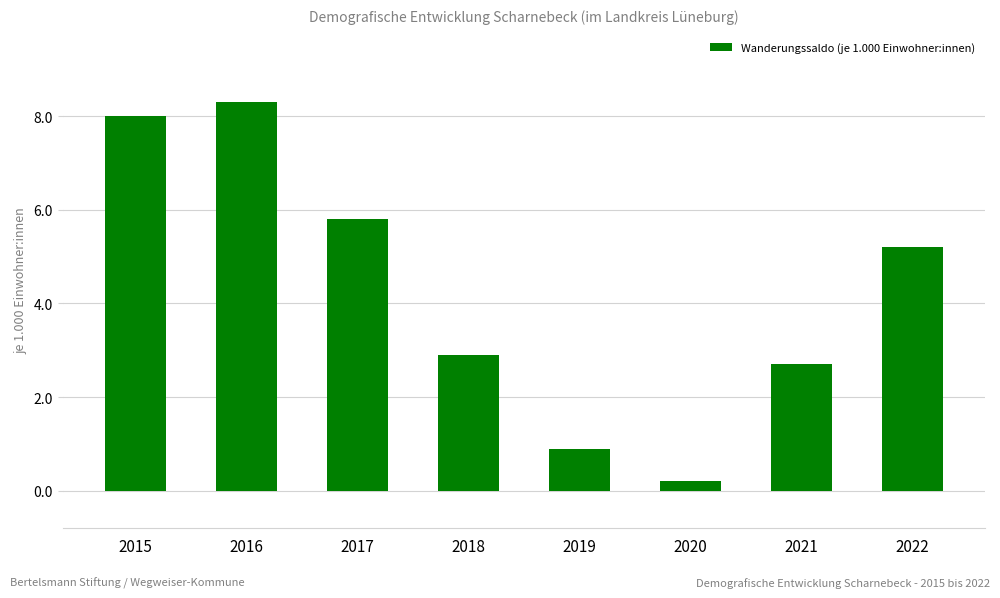

At which category does the chart reach its minimum across all series?

2020